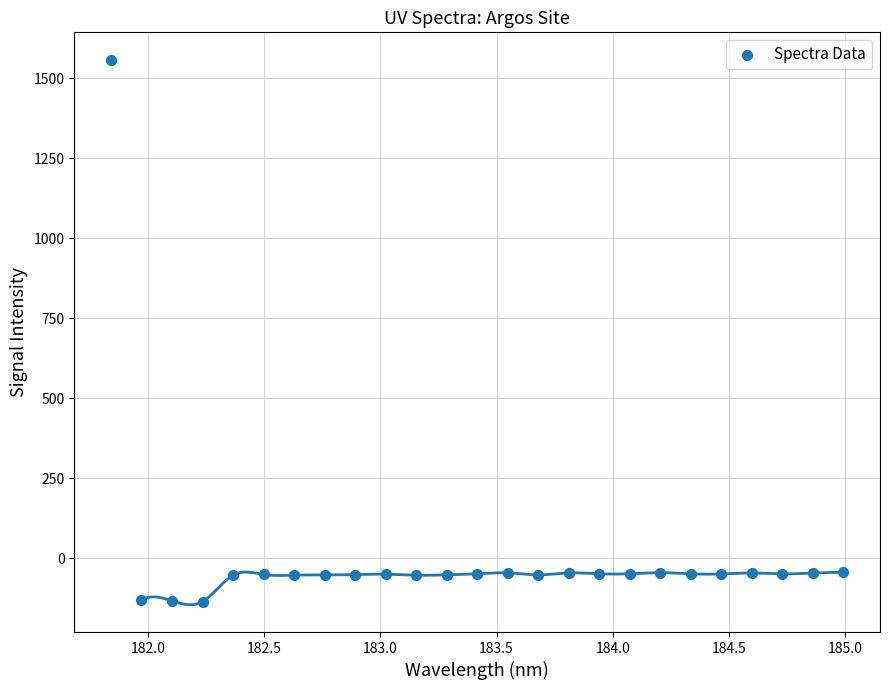

What is the range of Y values (max minus min)?

1693.8